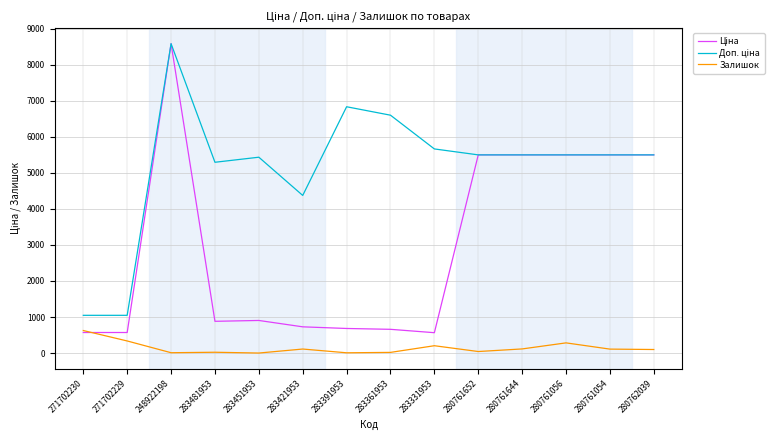

What is the highest value of the Залишок series?

626.0